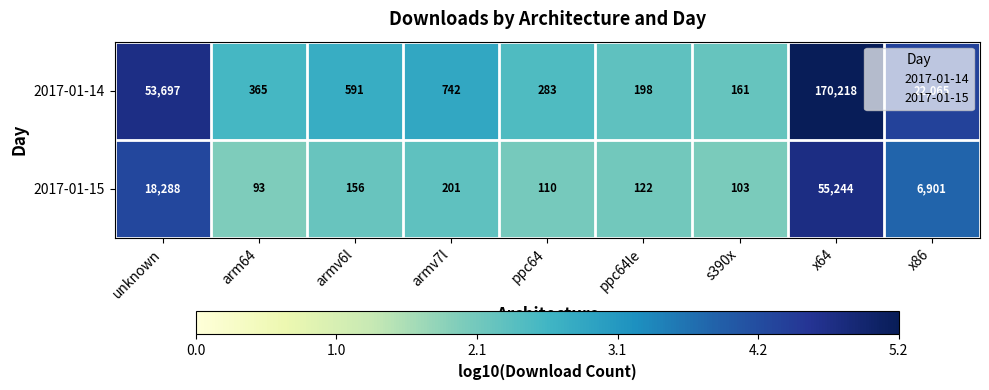

What is the sum of all 2017-01-15 values?

81218